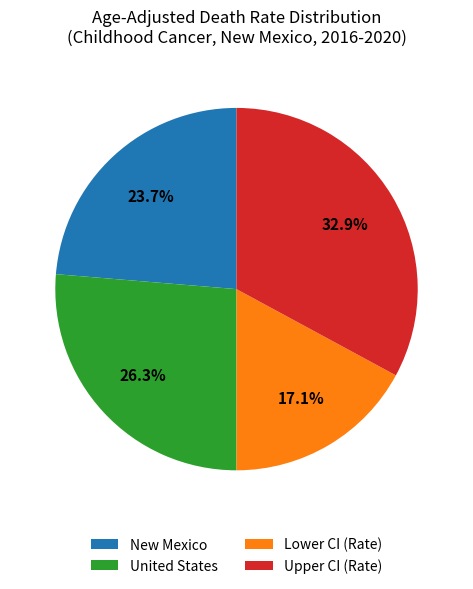

To the nearest percent, what is the difference between the largest and smallest slice percentages?

16%